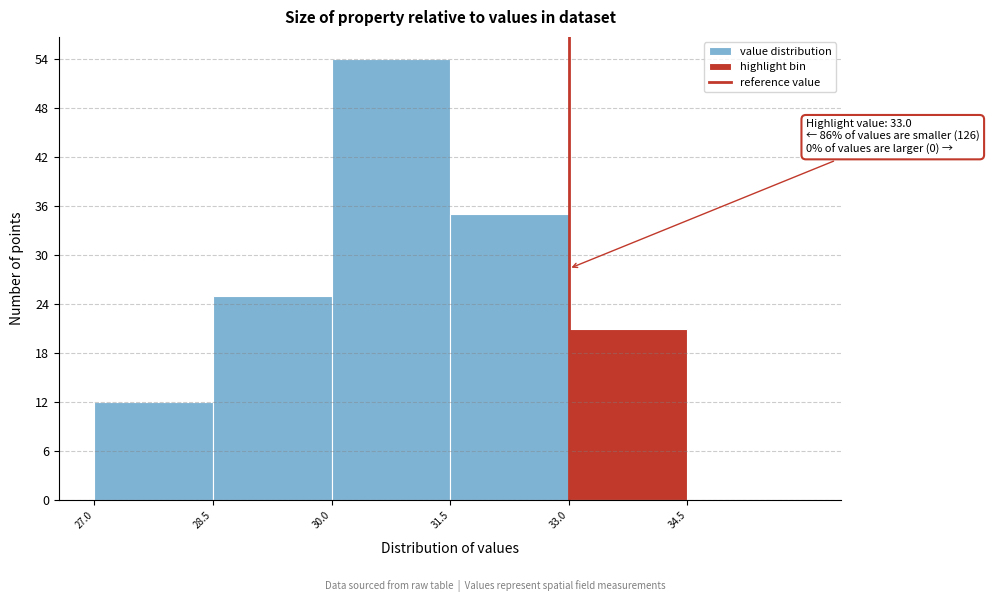

Which range on the x-axis has the tallest bar?

30.0 to 31.5